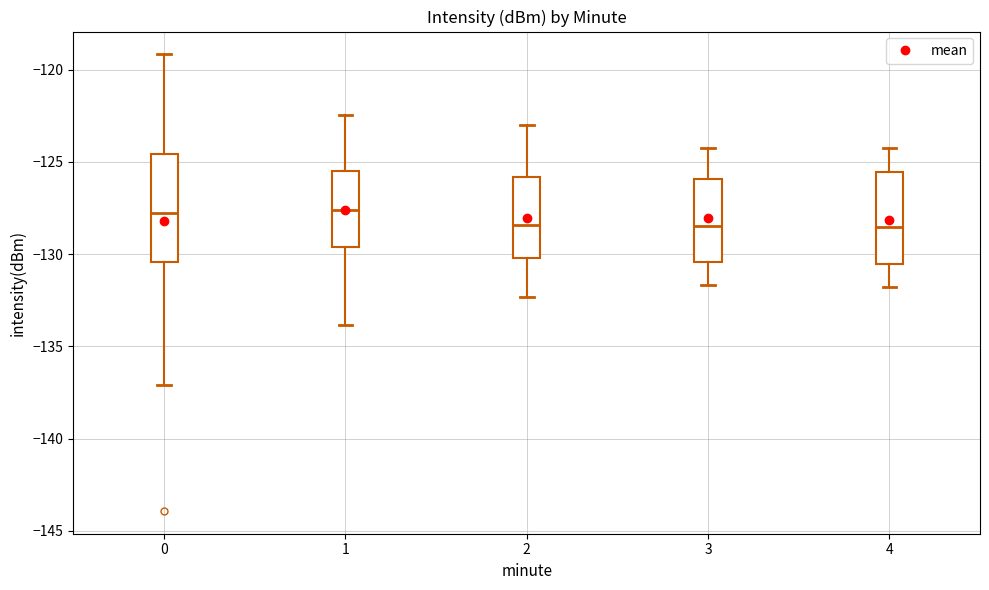

Where does the lower whisker of the box at x = 4 end on the y-axis? The values are not printed on the chart, so give them approximately, as read against the axis.

-132.0